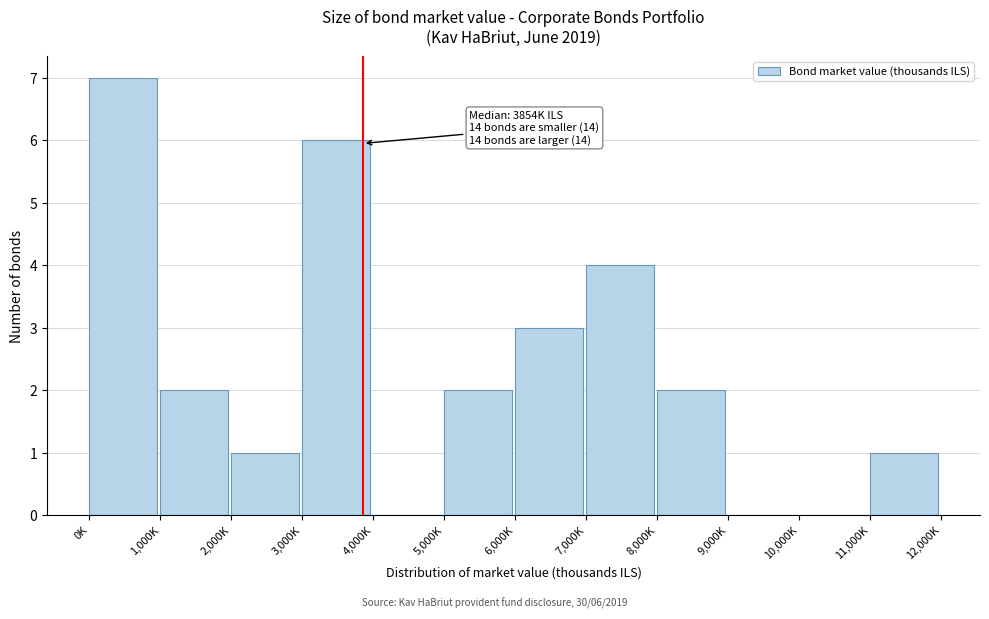

Reading left to right, transcribe all the data shown in this chart.

0K=7	1,000K=2	2,000K=1	3,000K=6	4,000K=0	5,000K=2	6,000K=3	7,000K=4	8,000K=2	9,000K=0	10,000K=0	11,000K=1